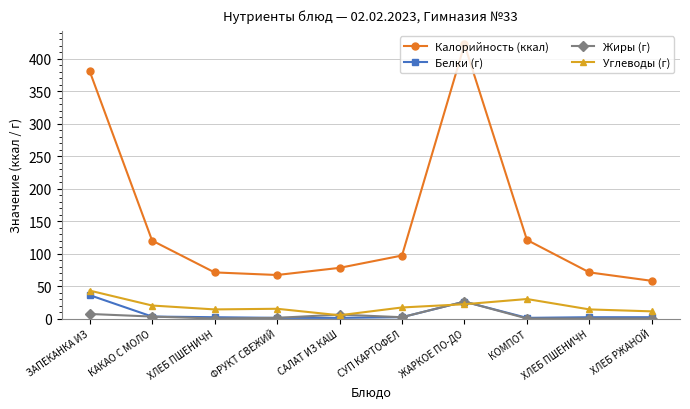

At which label does Белки (г) first exceed 2?

ЗАПЕКАНКА ИЗ